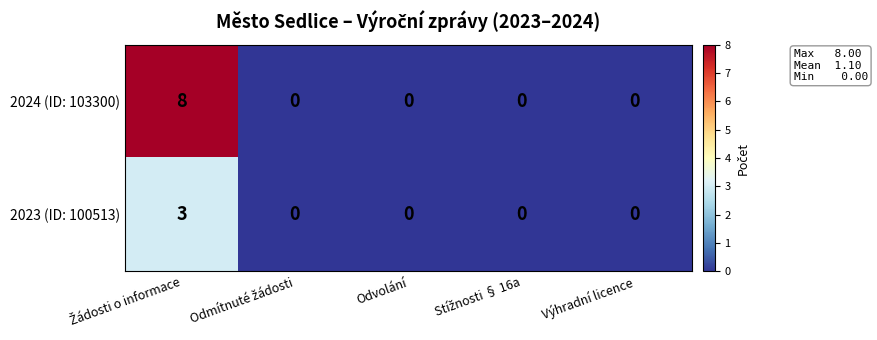

Reading left to right, transcribe all the data shown in this chart.

2024 (ID: 103300): 8	0	0	0	0
2023 (ID: 100513): 3	0	0	0	0